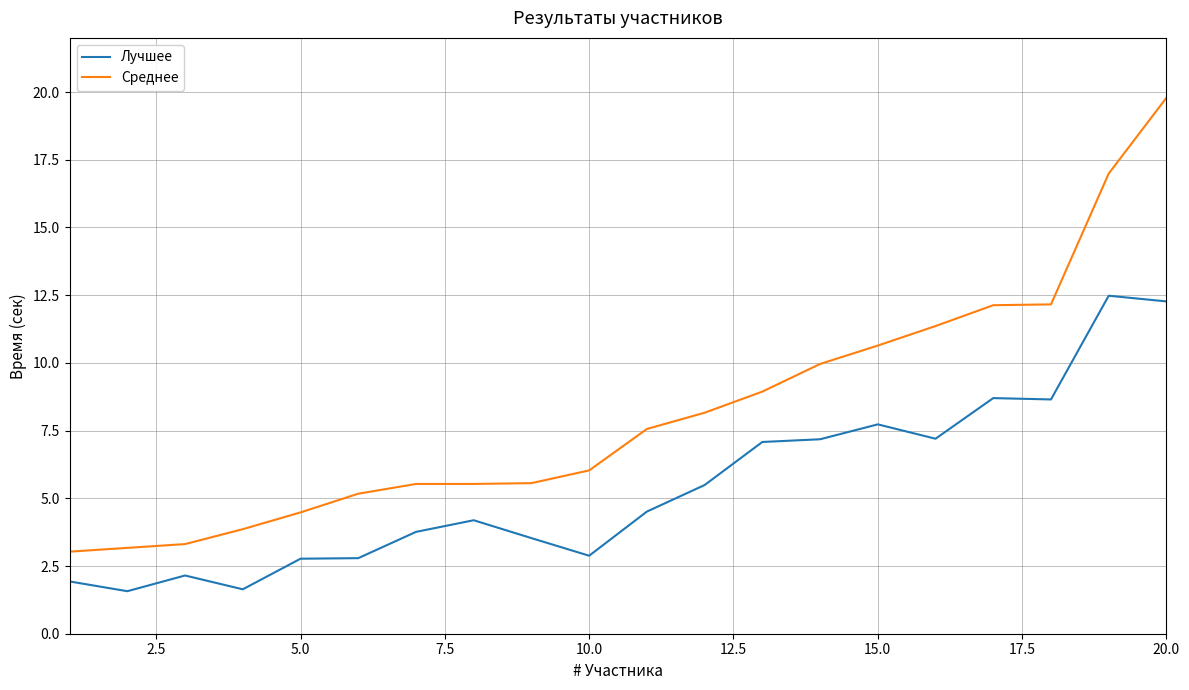

True or false: Лучшее and Среднее cross at least once.

False